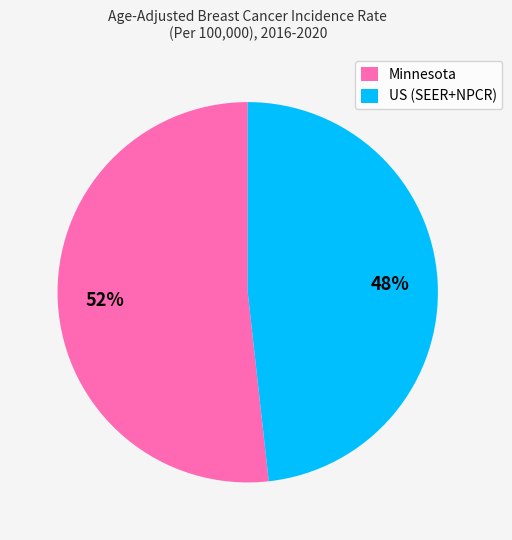

Which has a higher value, US (SEER+NPCR) or Minnesota?

Minnesota